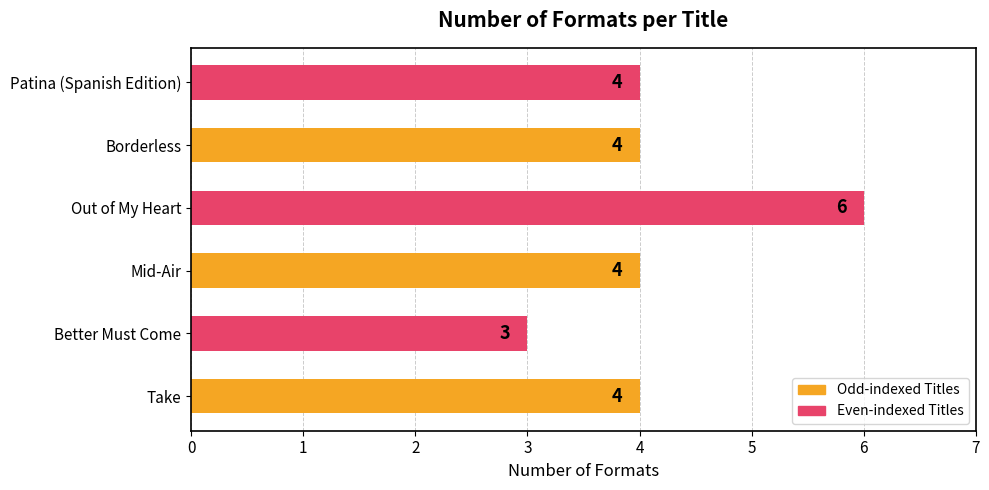

Does the chart contain any negative values?

No